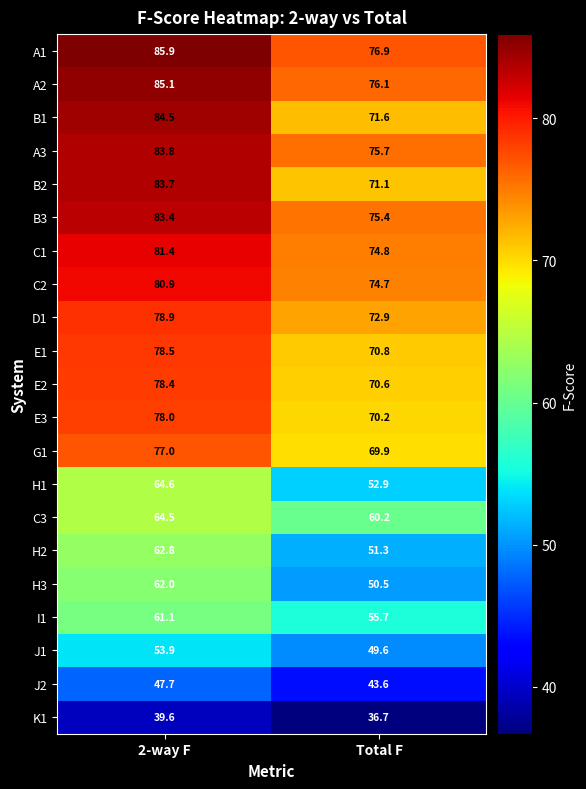

What is the total value across all series at 2-way F?

1515.7